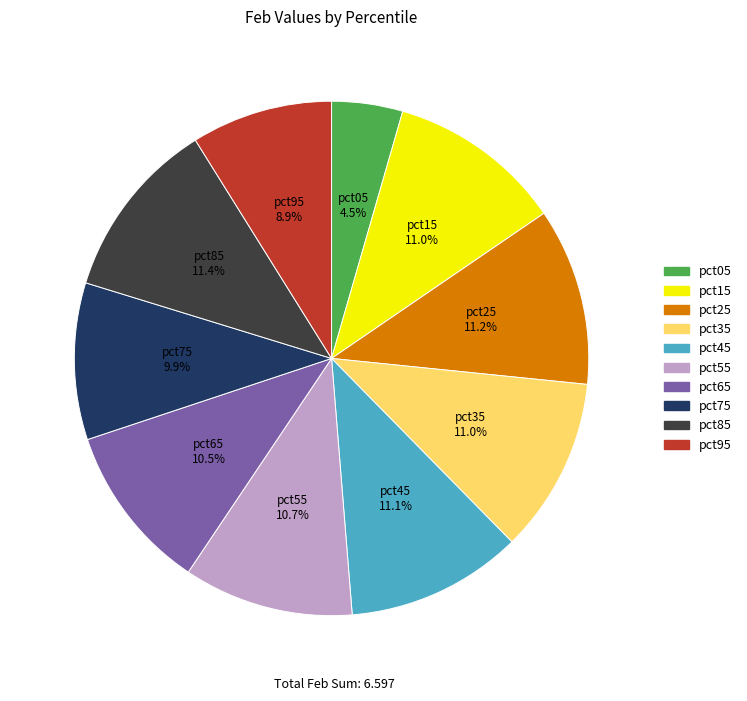

Count the number of slices in the pie.

10